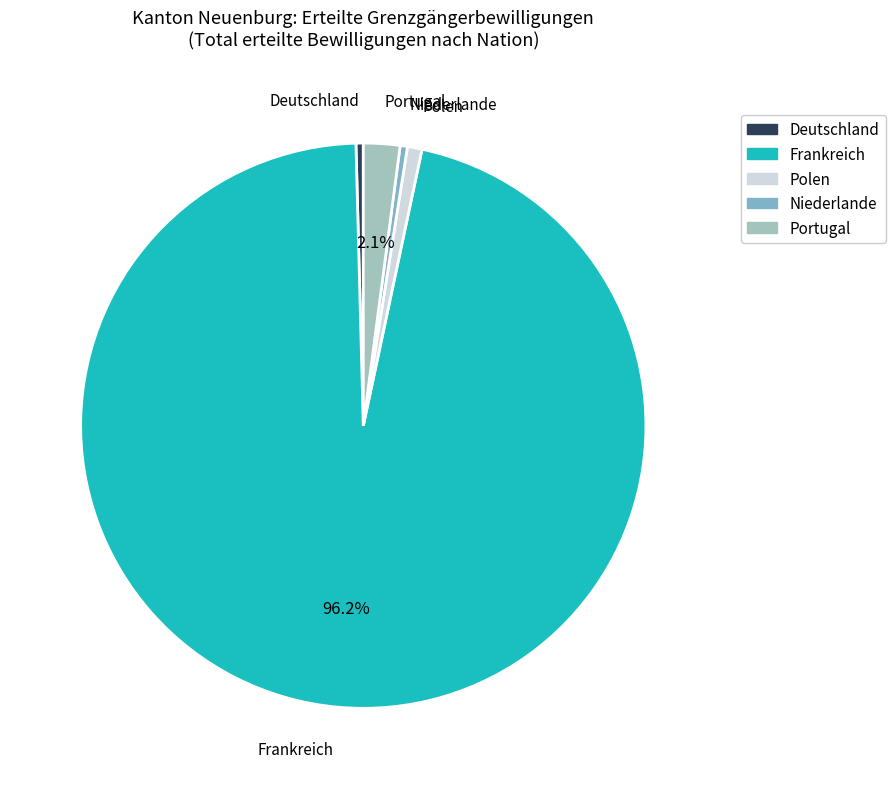

How many segments does this pie chart have?

5